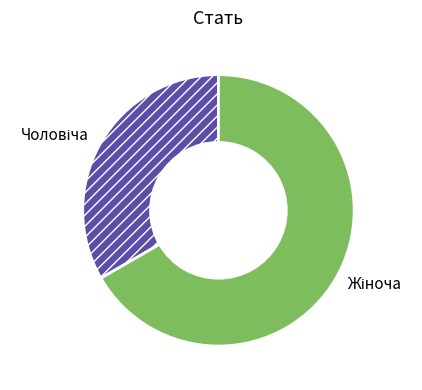

Is there any slice that represents more than half of the pie?

Yes